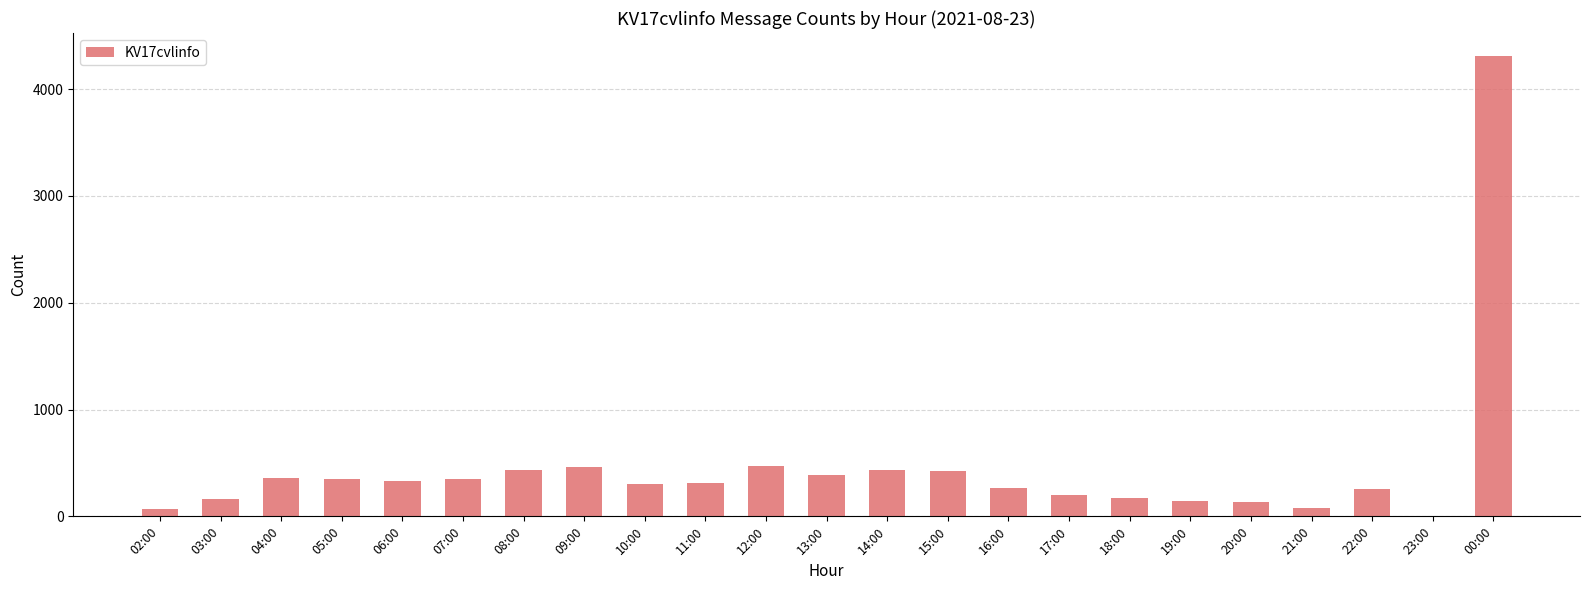

Approximately how many times larger is the value at 12:00 compared to 03:00?

2.9